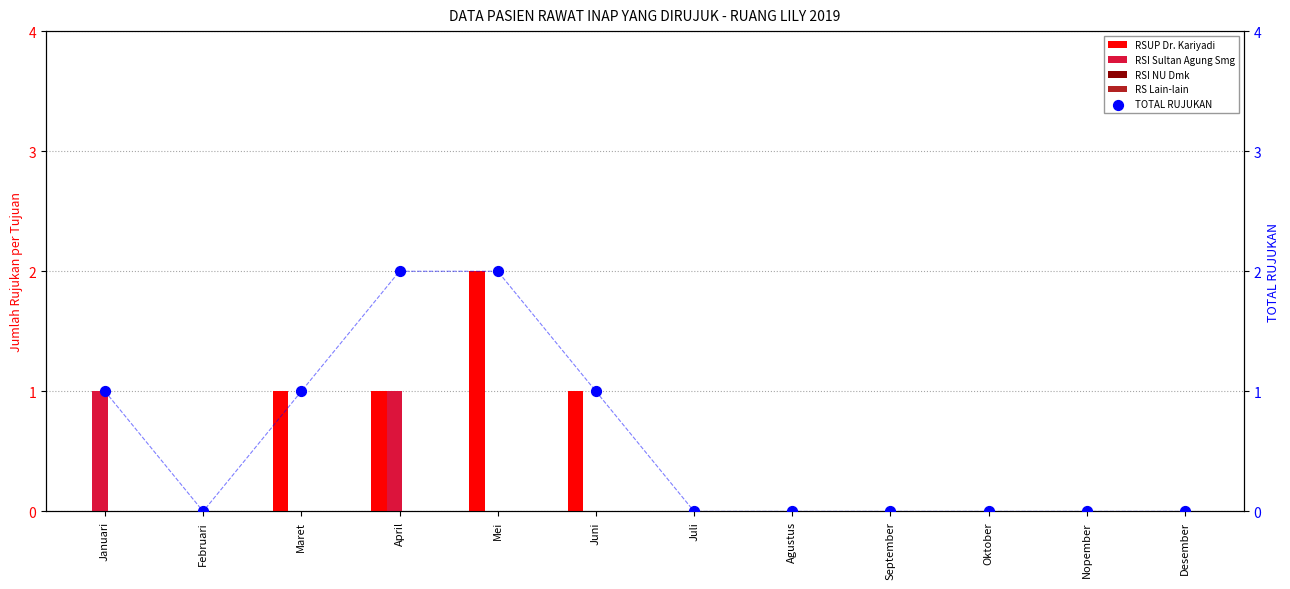

Which series reaches the minimum Y coordinate?

RSUP Dr. Kariyadi